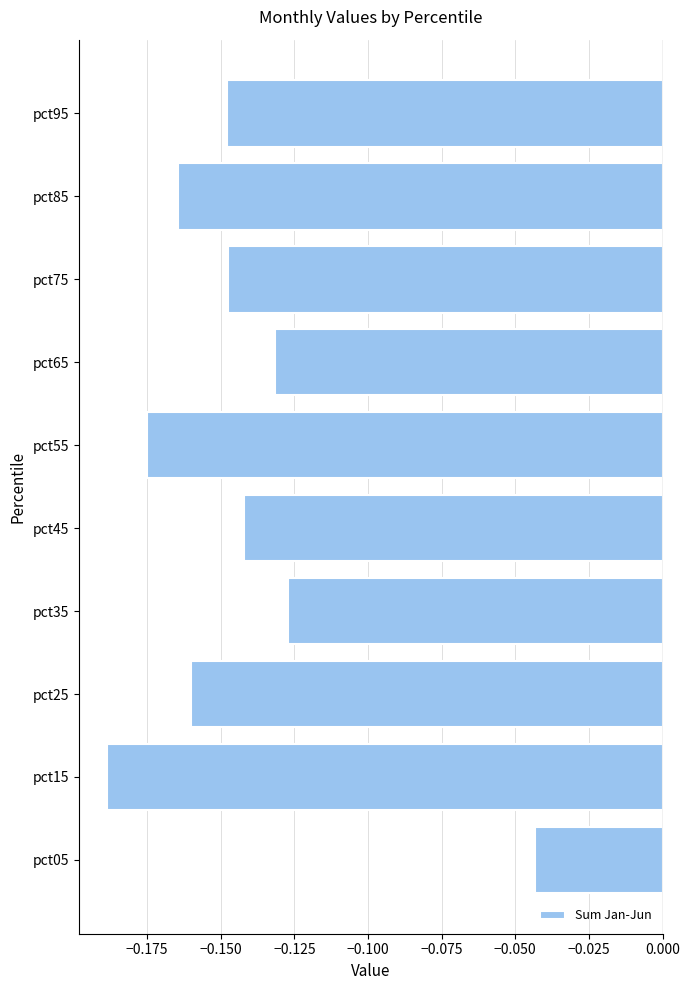

Between pct55 and pct35, which is larger?

pct35